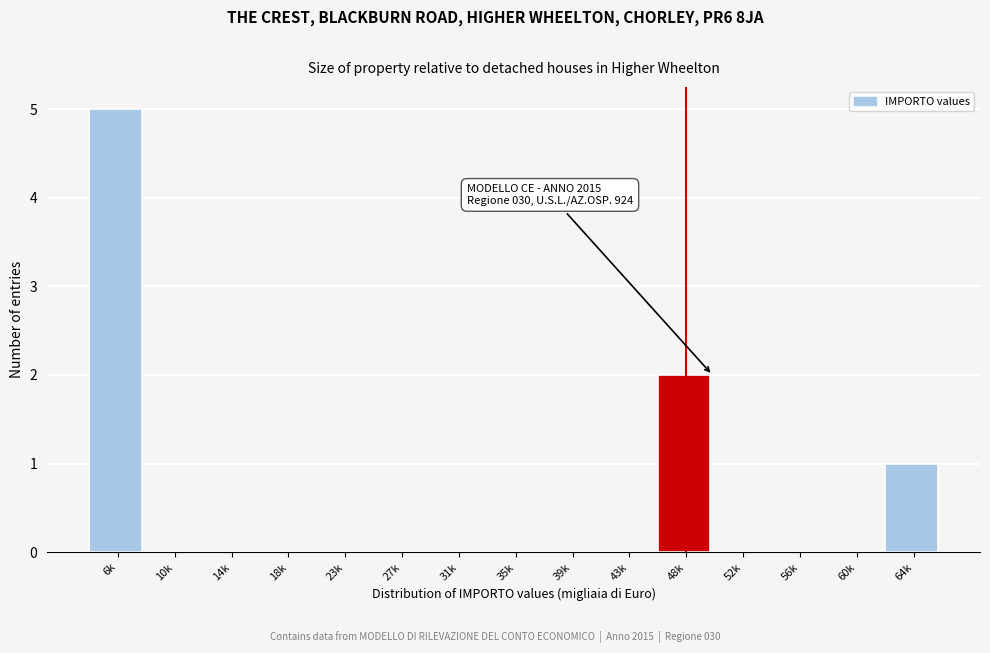

Reading left to right, transcribe all the data shown in this chart.

6k=5	10k=0	14k=0	18k=0	23k=0	27k=0	31k=0	35k=0	39k=0	43k=0	48k=2	52k=0	56k=0	60k=0	64k=1